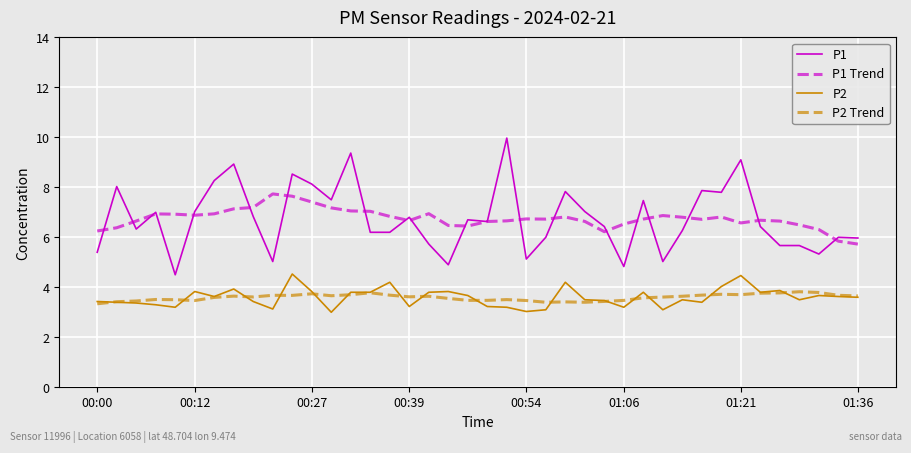

List the series in order of their peak value, lowest first.

P2 Trend, P2, P1 Trend, P1